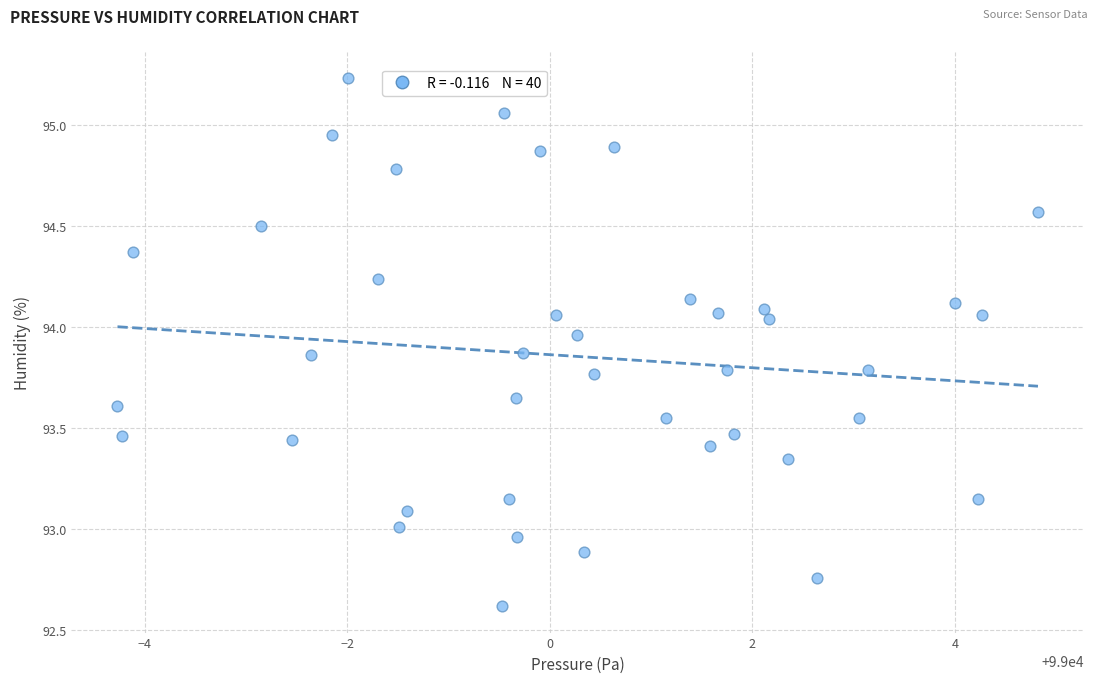

What is the range of Y values (max minus min)?

2.6